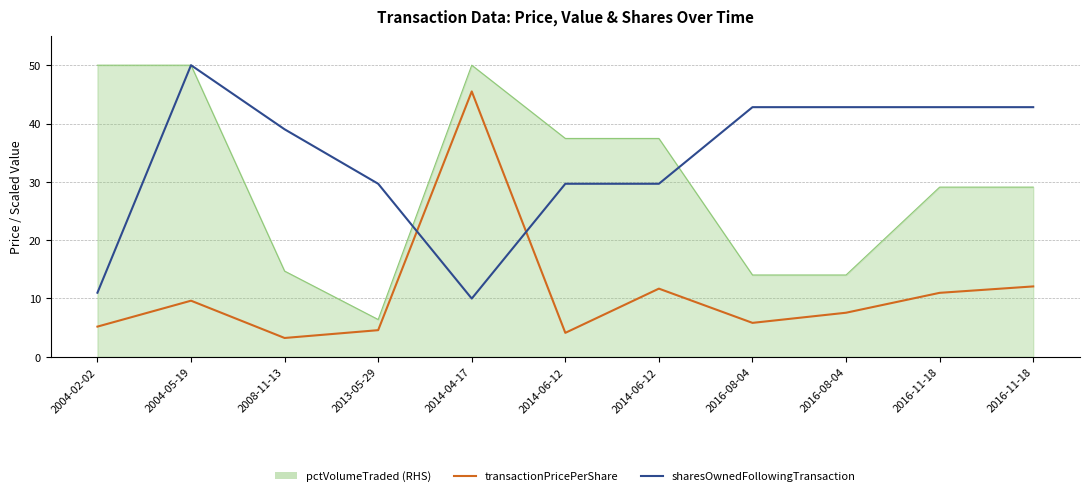

Rank the series by their average value, from lowest to highest.

transactionPricePerShare, sharesOwnedFollowingTransaction